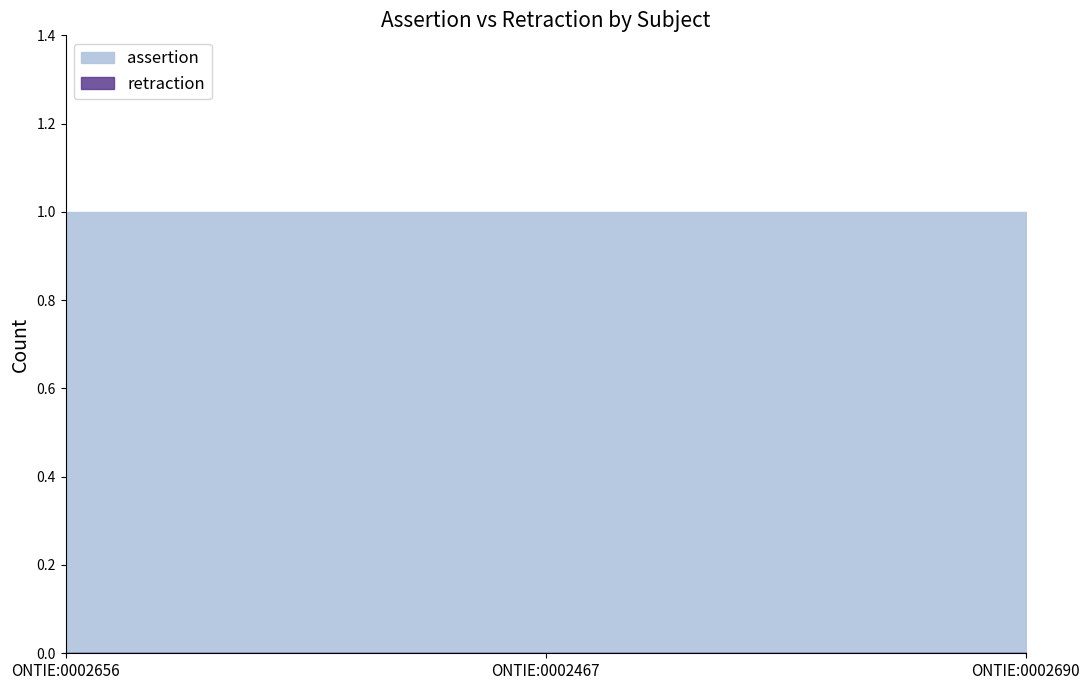

Which label corresponds to the smallest value in the chart?

ONTIE:0002656